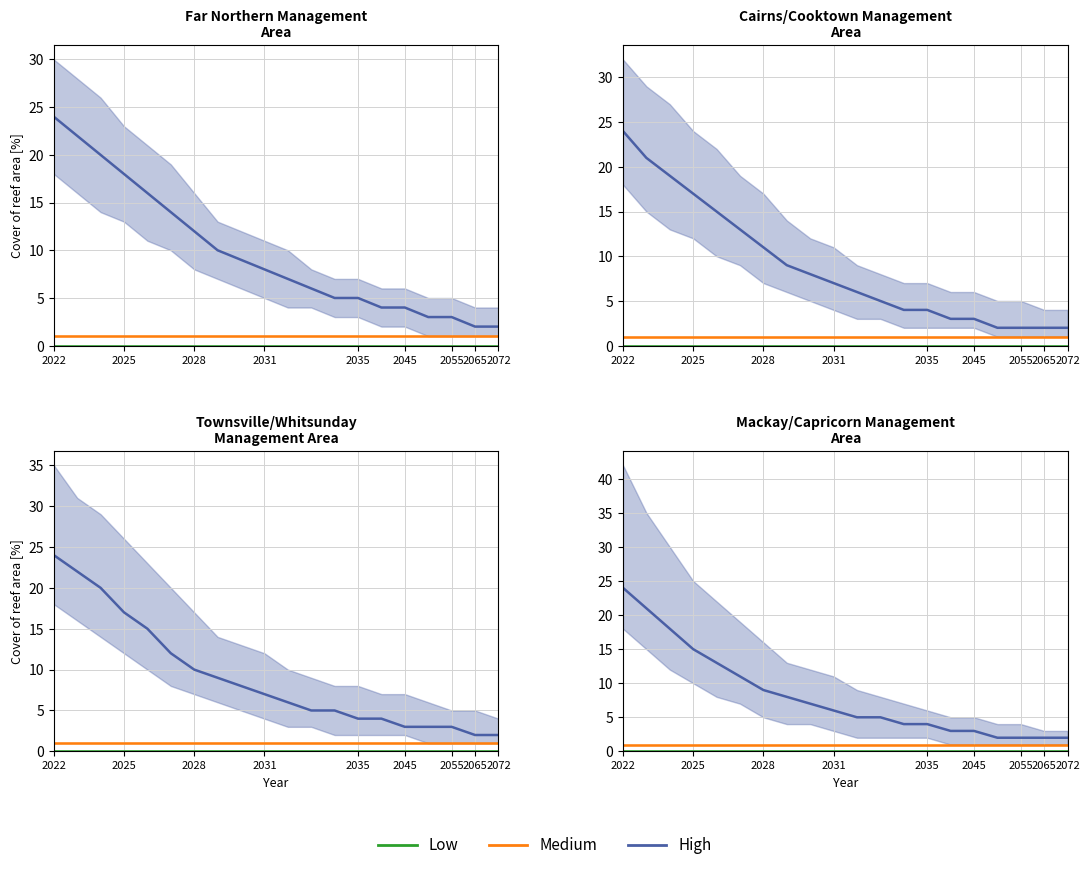

What is the spread (max minus min) of values at 2055?

2